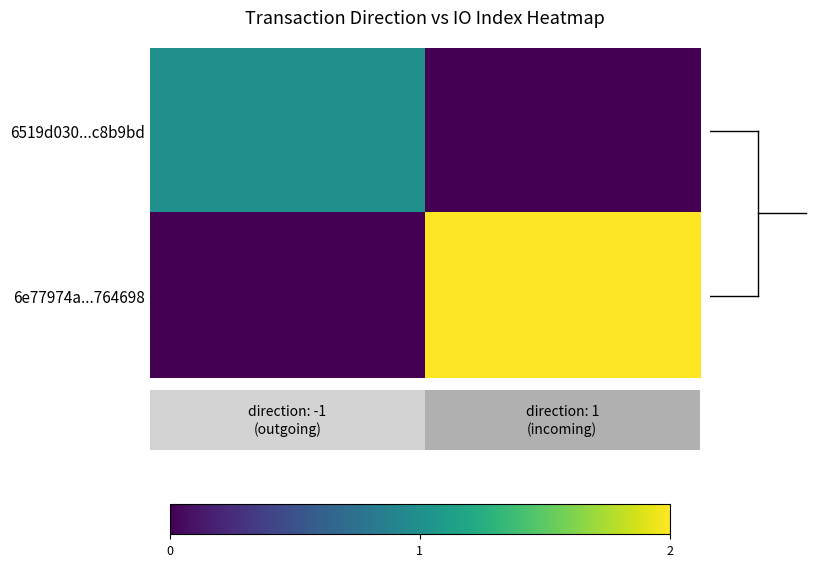

Which series has the largest range (max minus min)?

6e77974a...764698